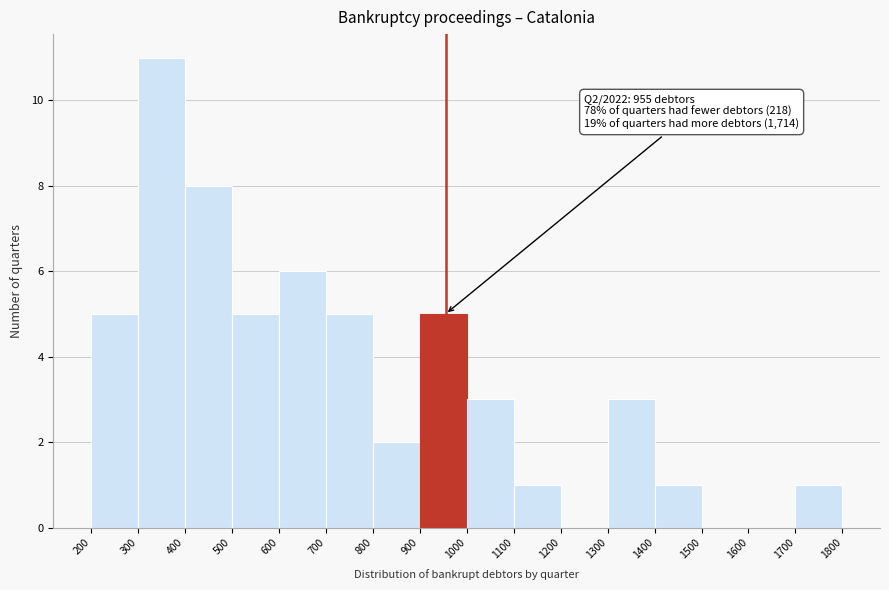

Over which range of the x-axis is the bar tallest?

300 to 400